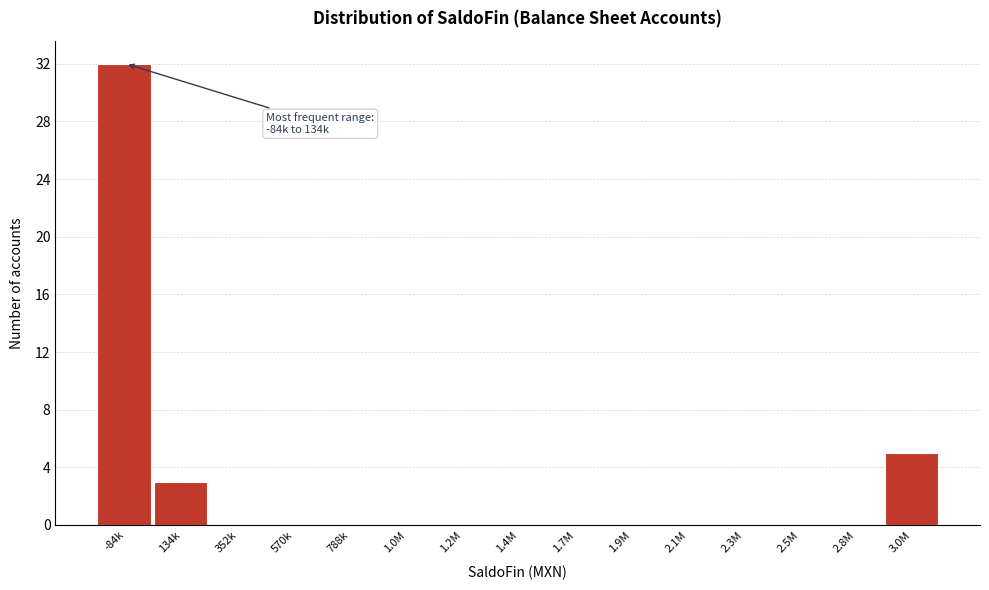

Reading left to right, what are all the values shown in this chart?

-84k=32	134k=3	352k=0	570k=0	788k=0	1.0M=0	1.2M=0	1.4M=0	1.7M=0	1.9M=0	2.1M=0	2.3M=0	2.5M=0	2.8M=0	3.0M=5